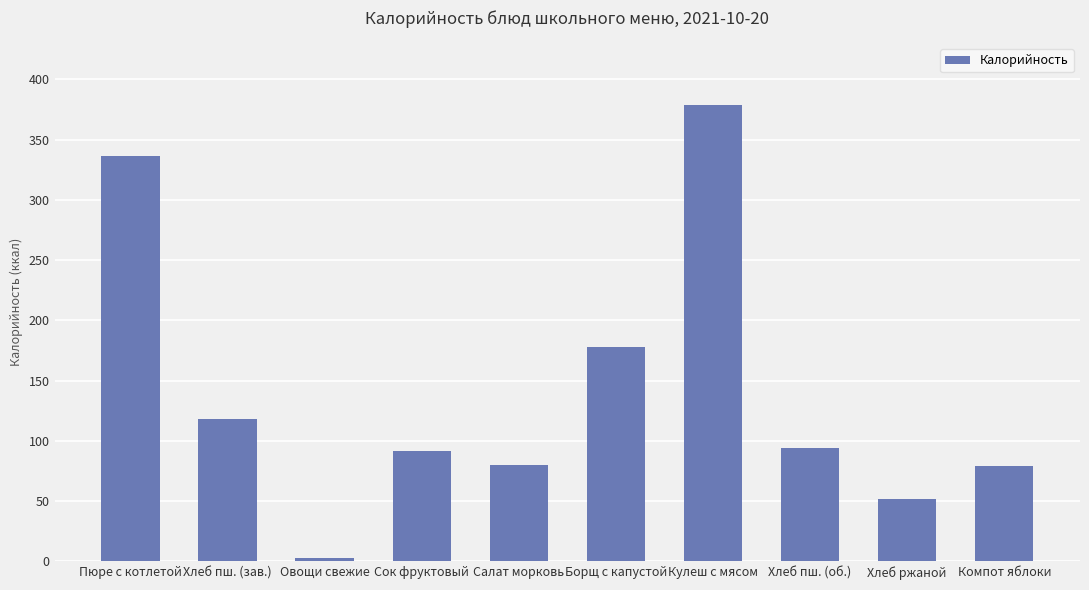

The chart shows a value of 90 at Хлеб ржаной. True or false?

False